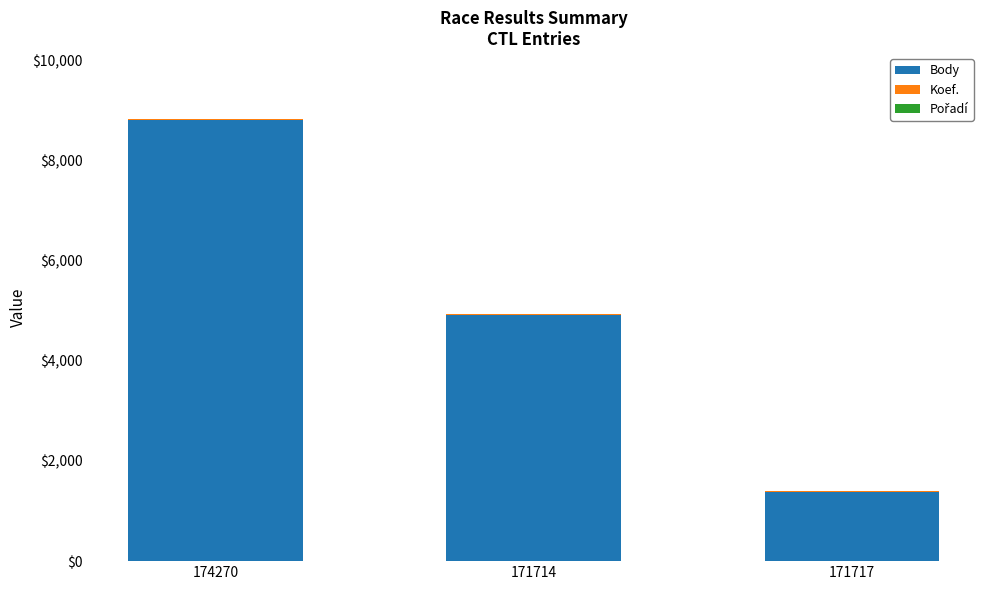

Count the Body values in the range 1385 to 8808.

3